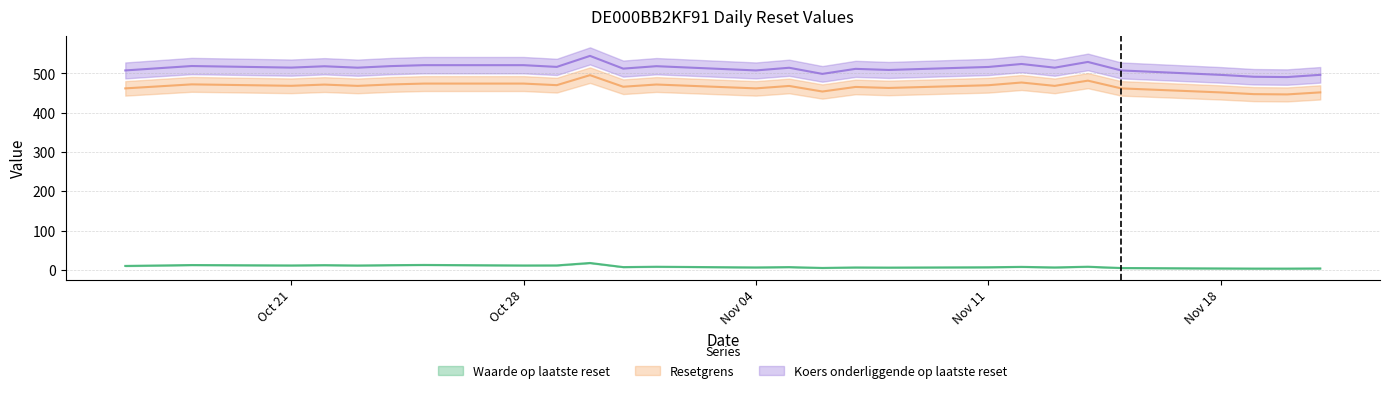

What position from the right is 2024-11-13?

7